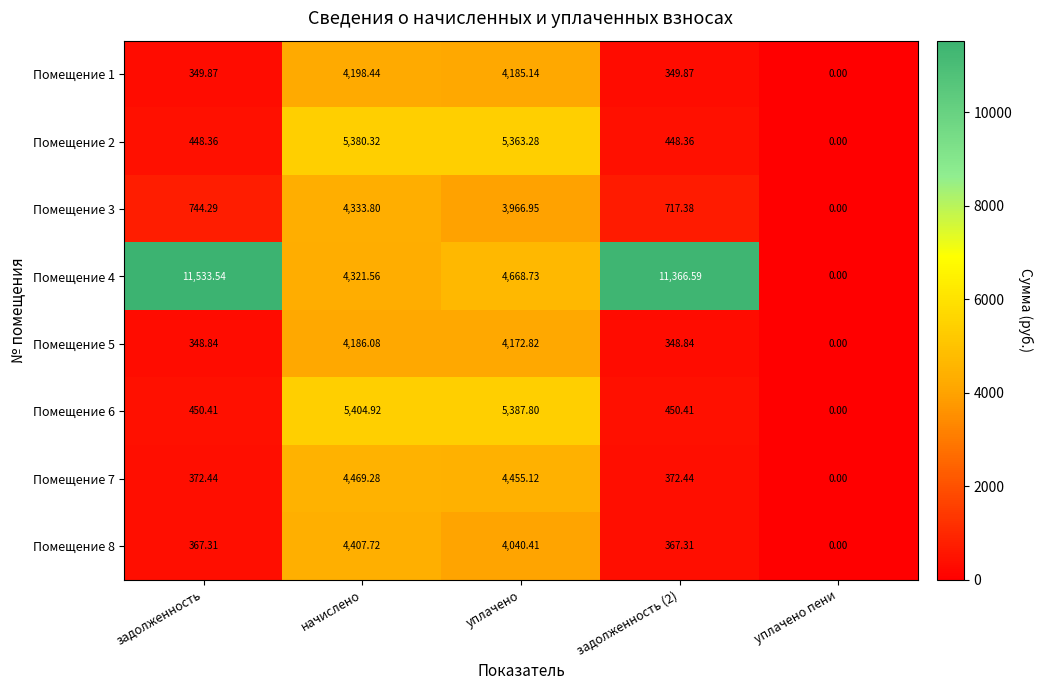

Which category has the lowest value across all series?

уплачено пени